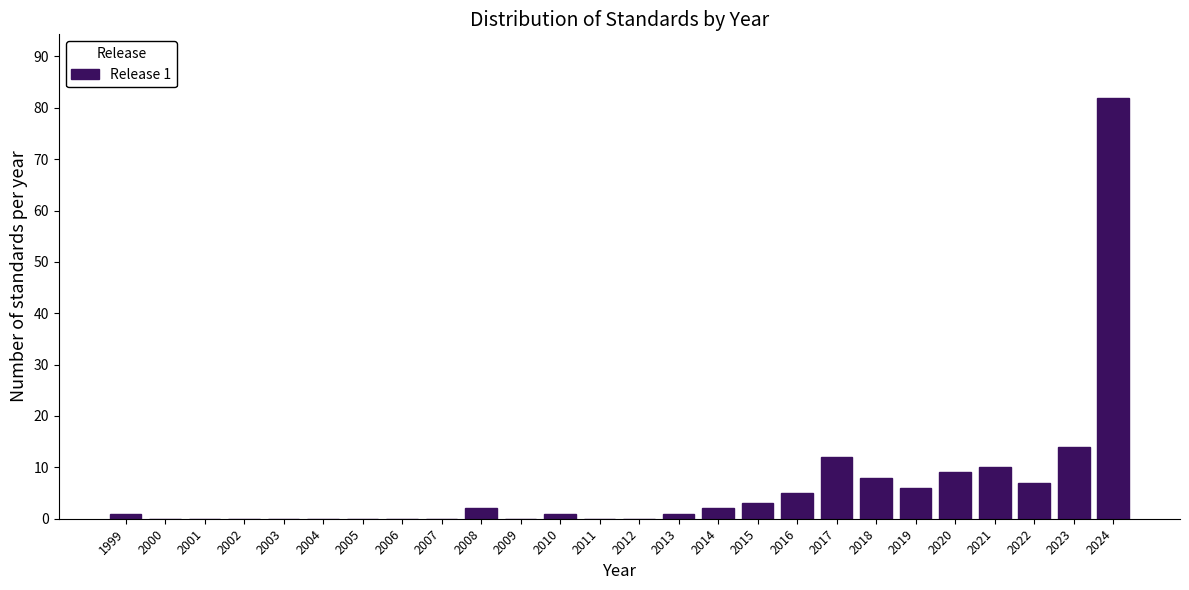

Reading left to right, list all the values displayed in this chart.

1999=1	2000=0	2001=0	2002=0	2003=0	2004=0	2005=0	2006=0	2007=0	2008=2	2009=0	2010=1	2011=0	2012=0	2013=1	2014=2	2015=3	2016=5	2017=12	2018=8	2019=6	2020=9	2021=10	2022=7	2023=14	2024=82